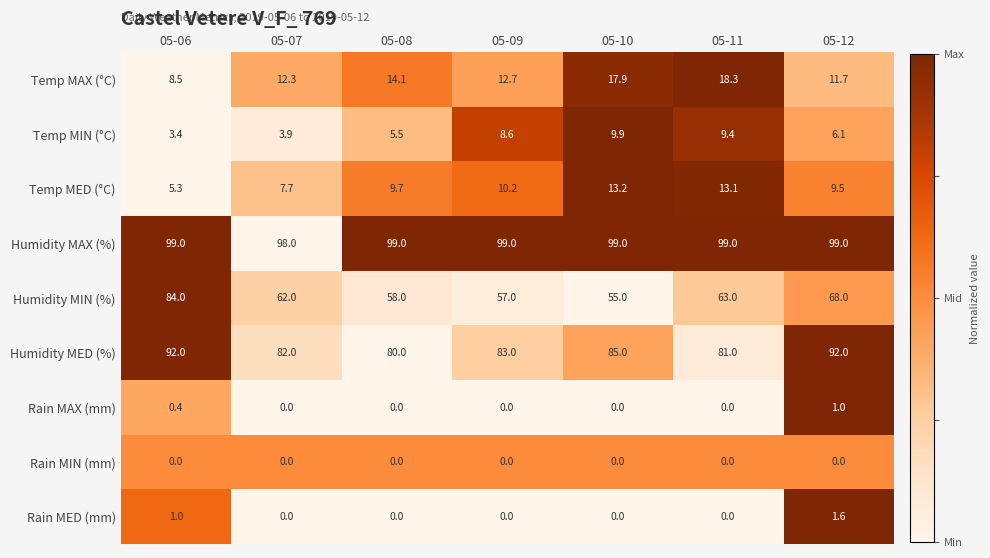

The Temp MED (°C) series shows 9.7 at 05-08. True or false?

True